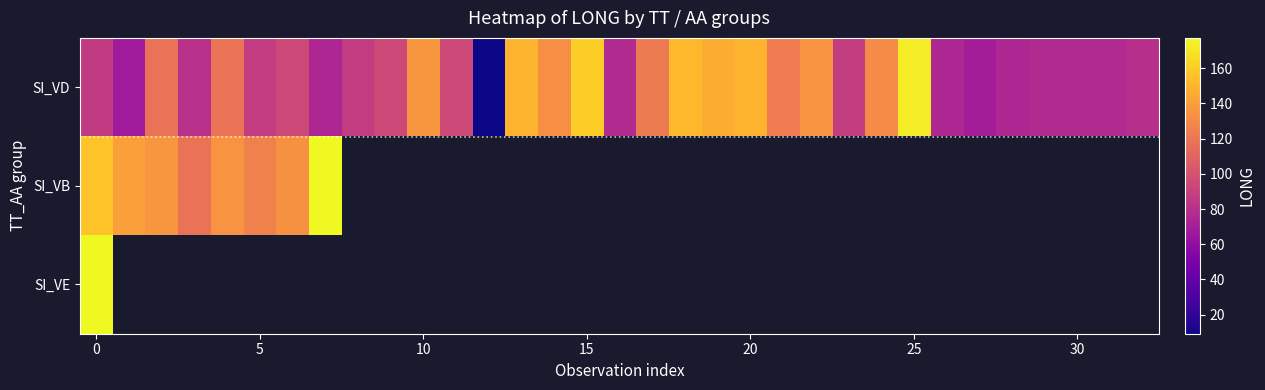

At how many categories does at least one series exceed 163?

3